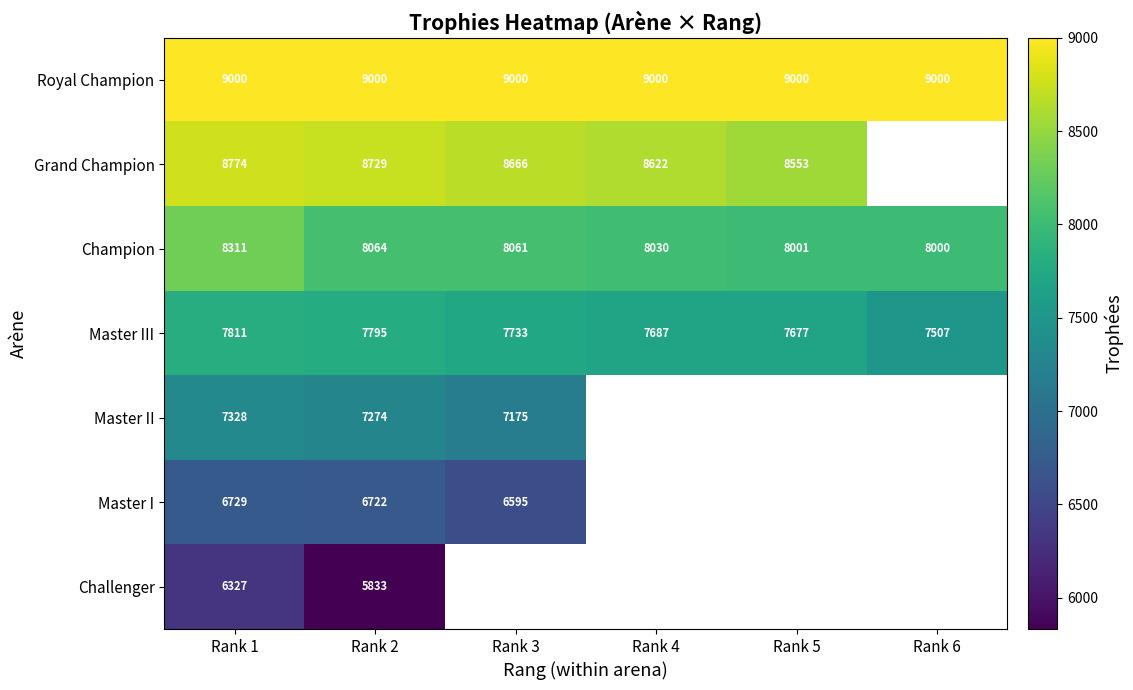

Is the value of Challenger at Rank 2 greater than the value of Master I at Rank 1?

No